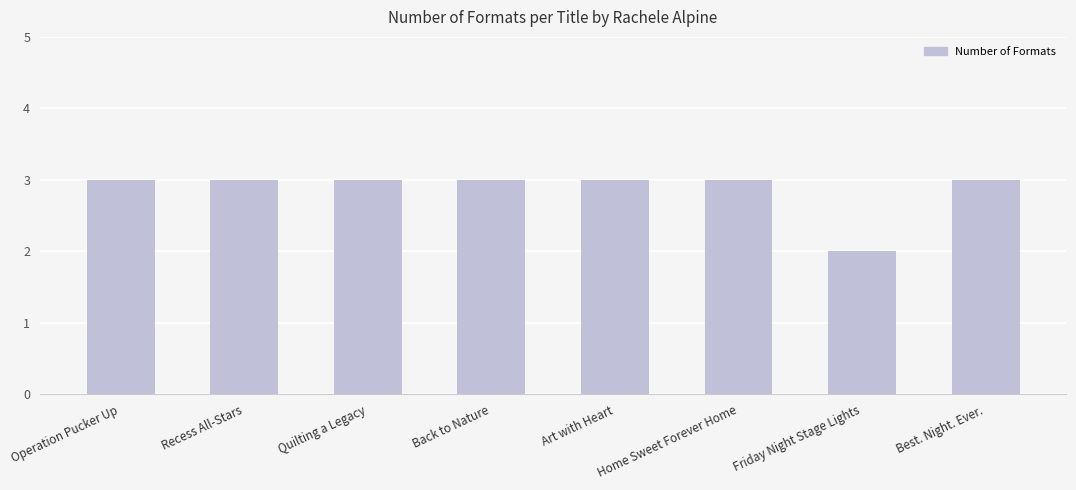

At which label is the value closest to 2?

Friday Night Stage Lights